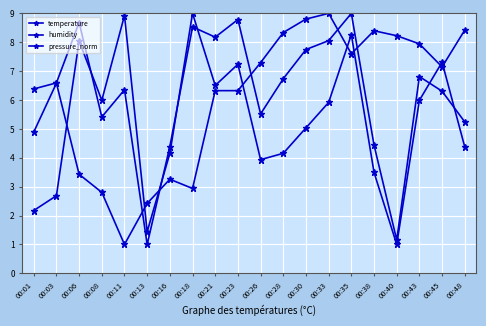

Rank the series by their maximum value, from lowest to highest.

temperature, humidity, pressure_norm